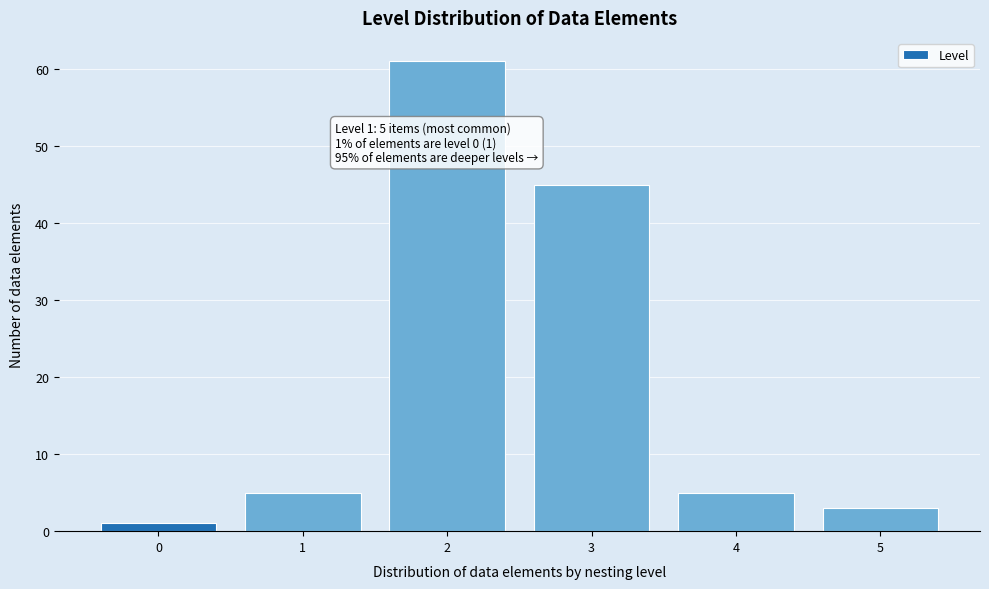

Reading left to right, list all the values displayed in this chart.

1	5	61	45	5	3